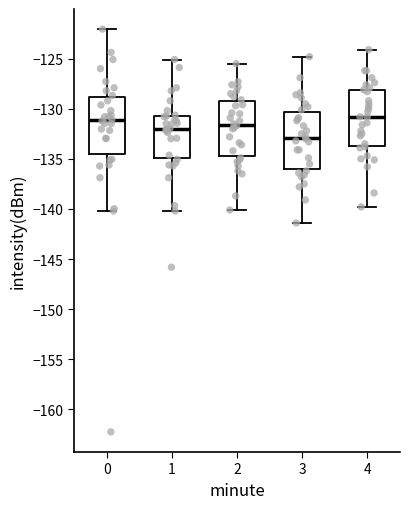

Where is the upper edge of the box at x = 4 on the y-axis? The values are not printed on the chart, so give them approximately, as read against the axis.

-128.0